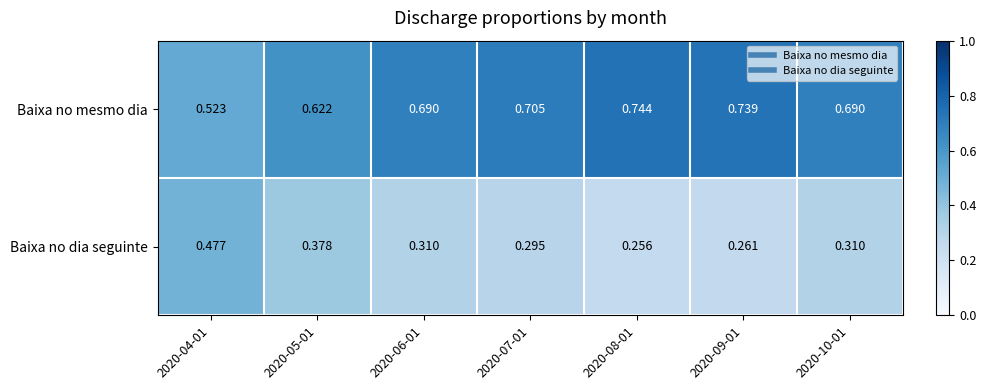

Is the value of Baixa no dia seguinte at 2020-06-01 greater than the value of Baixa no mesmo dia at 2020-05-01?

No